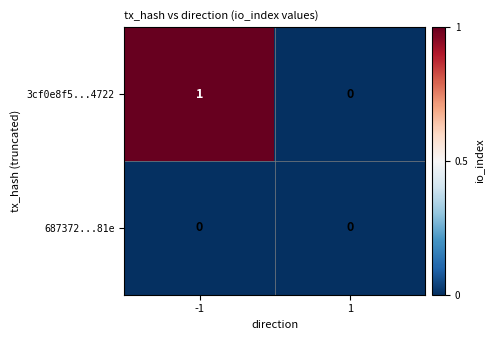

At which category is the sum across all series the highest?

-1